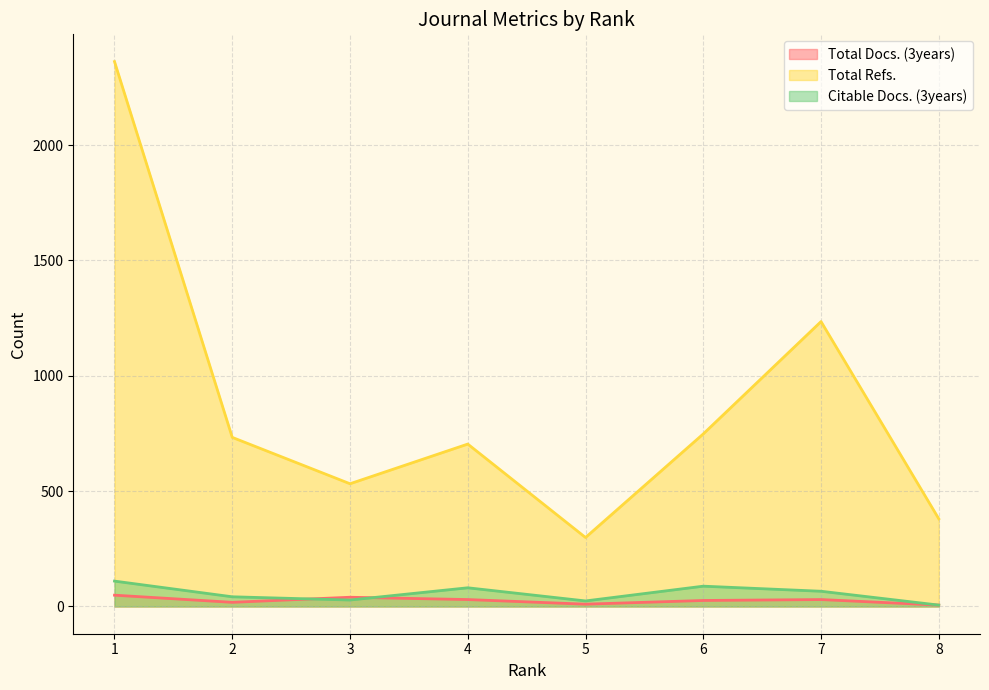

True or false: Total Refs. has more than 0 interior local peaks.

True